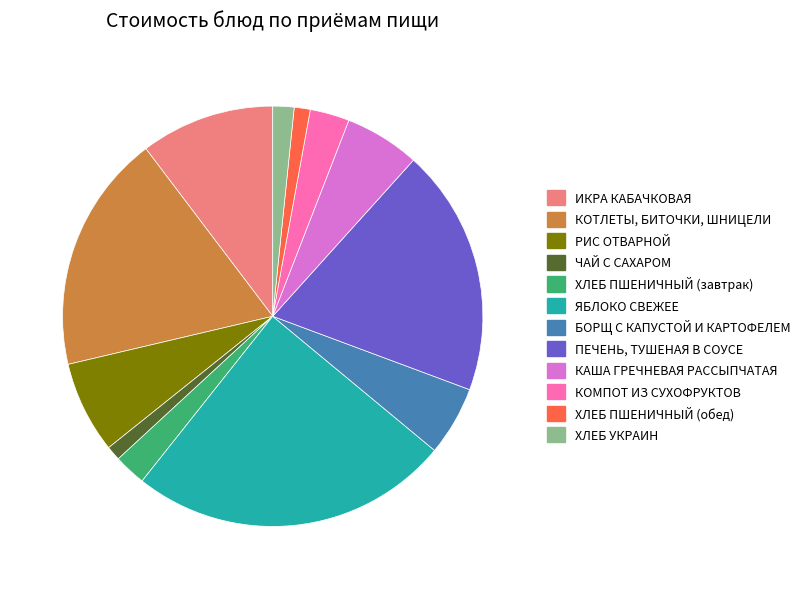

Does ХЛЕБ ПШЕНИЧНЫЙ (завтрак) represent more than half of the total?

No